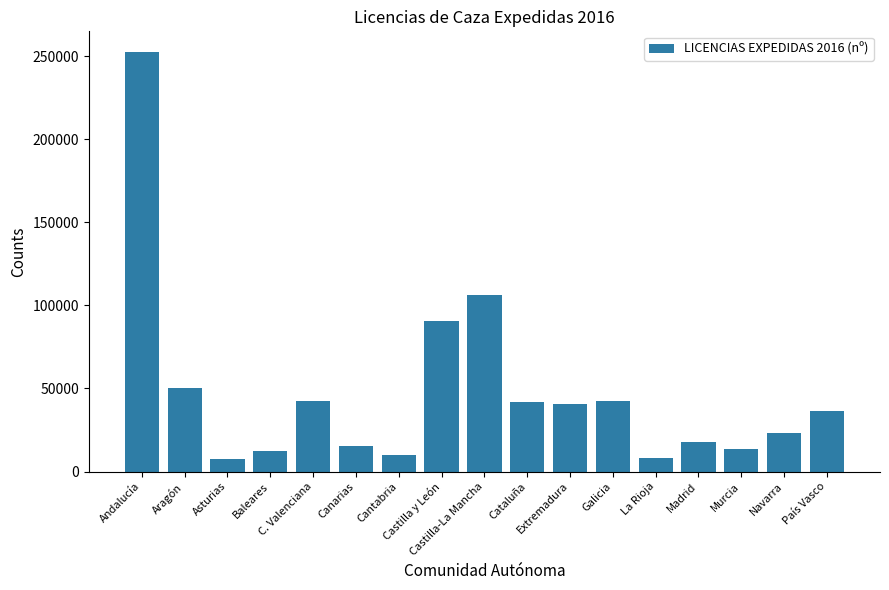

Does the chart contain any negative values?

No